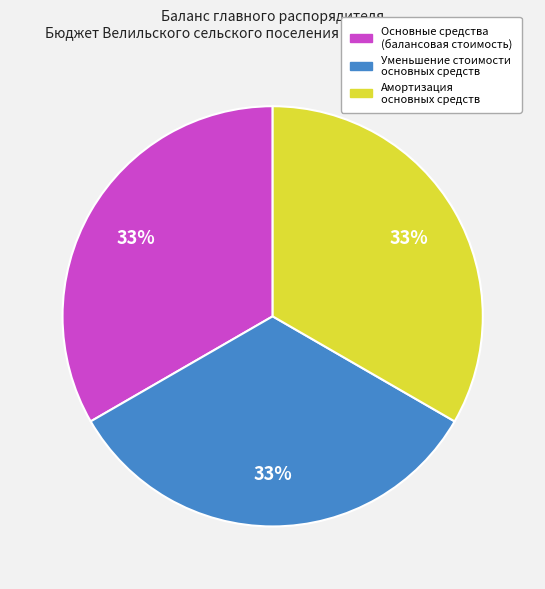

Is there any slice that represents more than half of the pie?

No